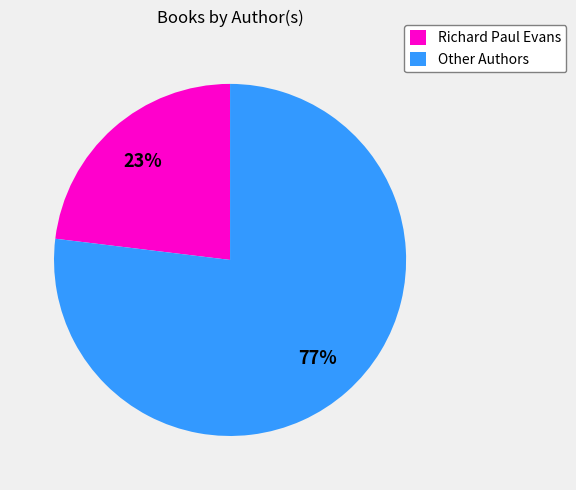

What is the smallest slice in the pie chart?

Richard Paul Evans